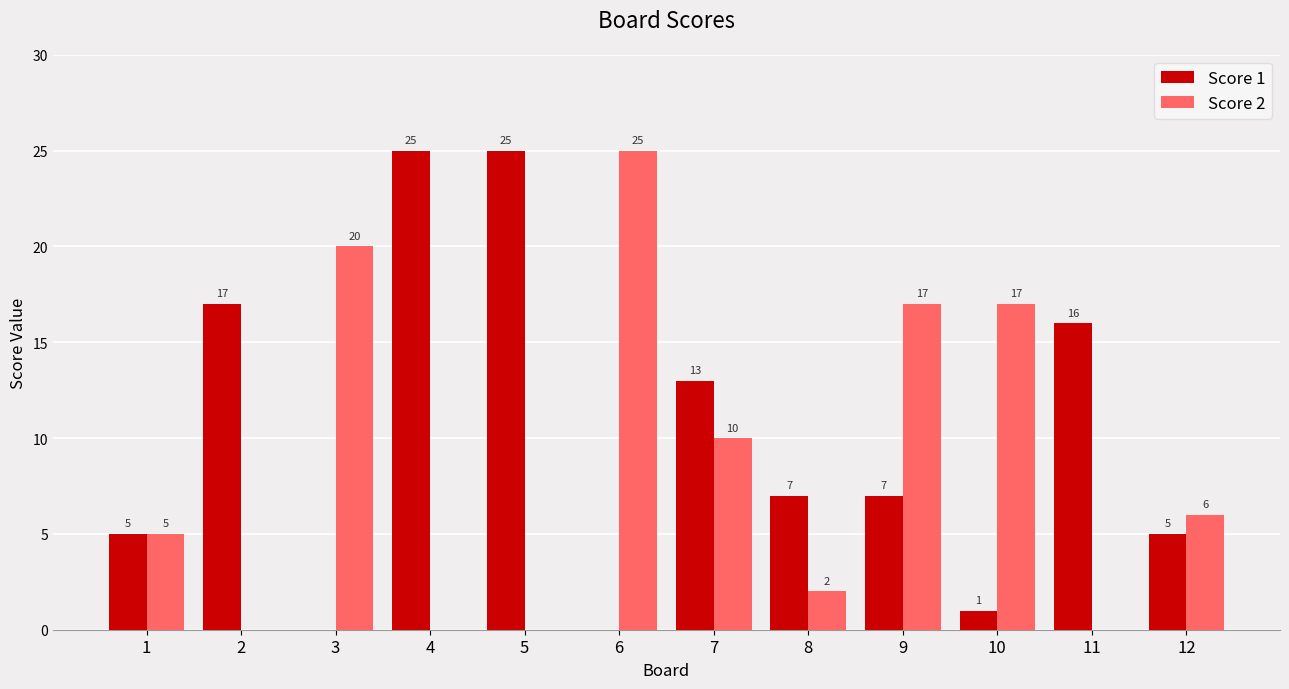

True or false: Score 1 has a value of 8 at 1.

False